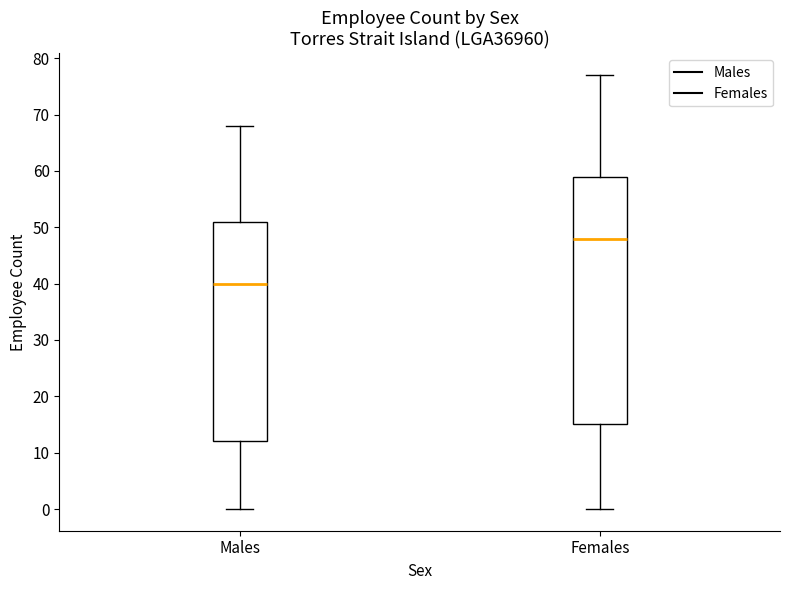

Reading left to right, read every box against the y-axis: the position of its median line, the range the box covers, and the ends of its whiskers. The values are not printed on the chart, so give them approximately, as read against the axis.

Males: median 40, box 12 to 51, whiskers 0 to 68
Females: median 48, box 15 to 59, whiskers 0 to 77